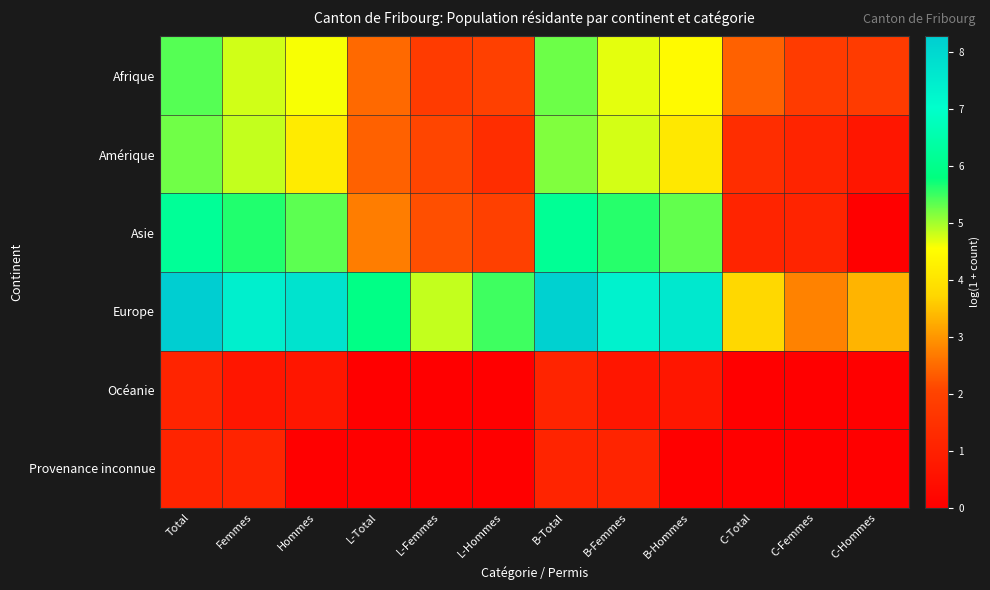

Which series has the largest total across all categories?

Europe